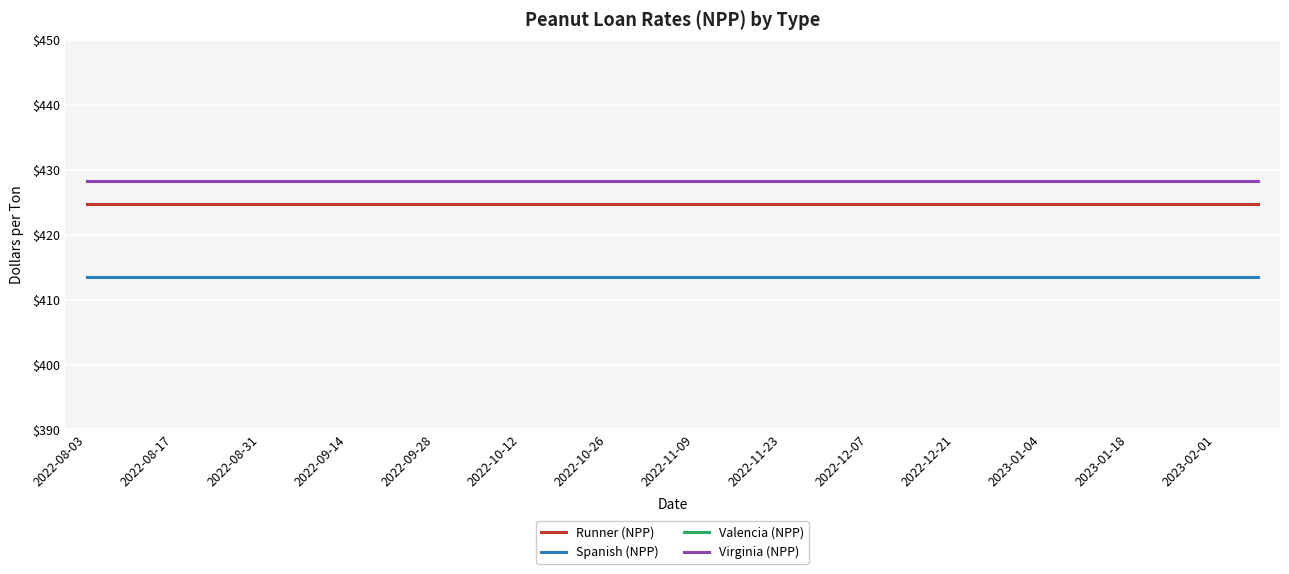

Does the chart have visible grid lines?

Yes